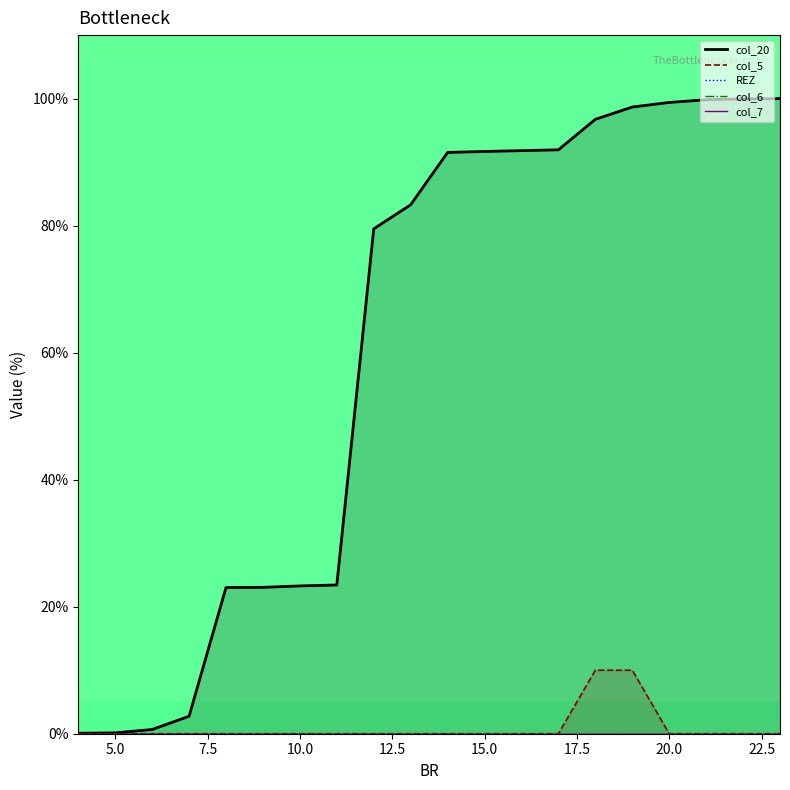

The col_5_line series shows 15.5 at 14. True or false?

False